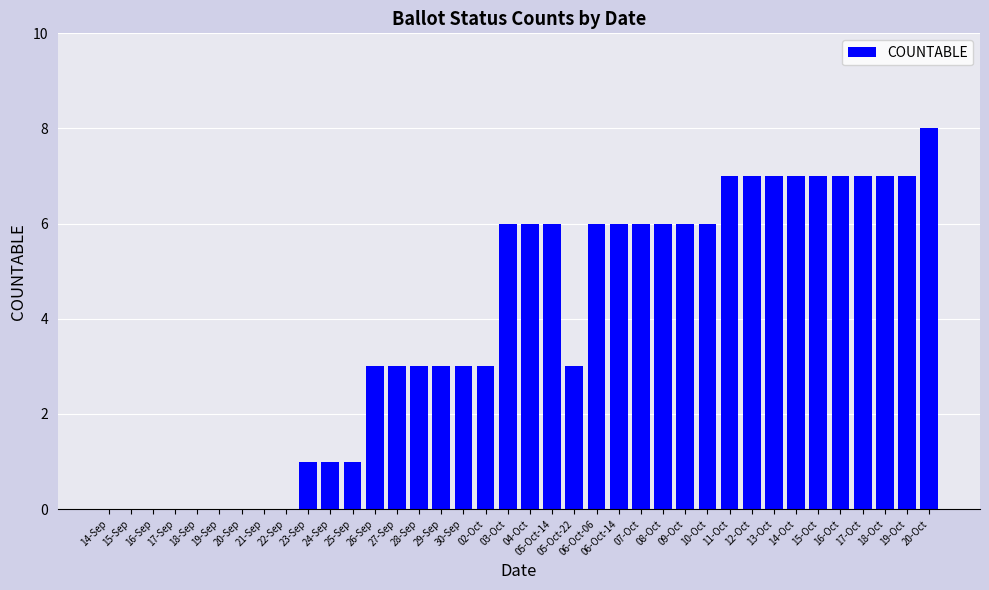

Which category has the highest value across all series?

20-Oct